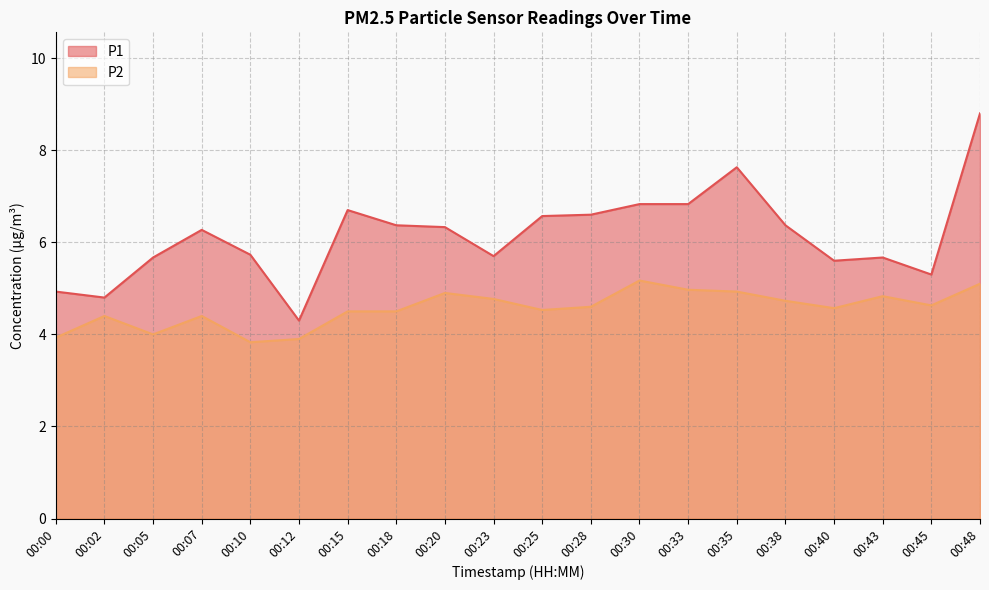

List the series in order of their peak value, highest first.

P1, P2